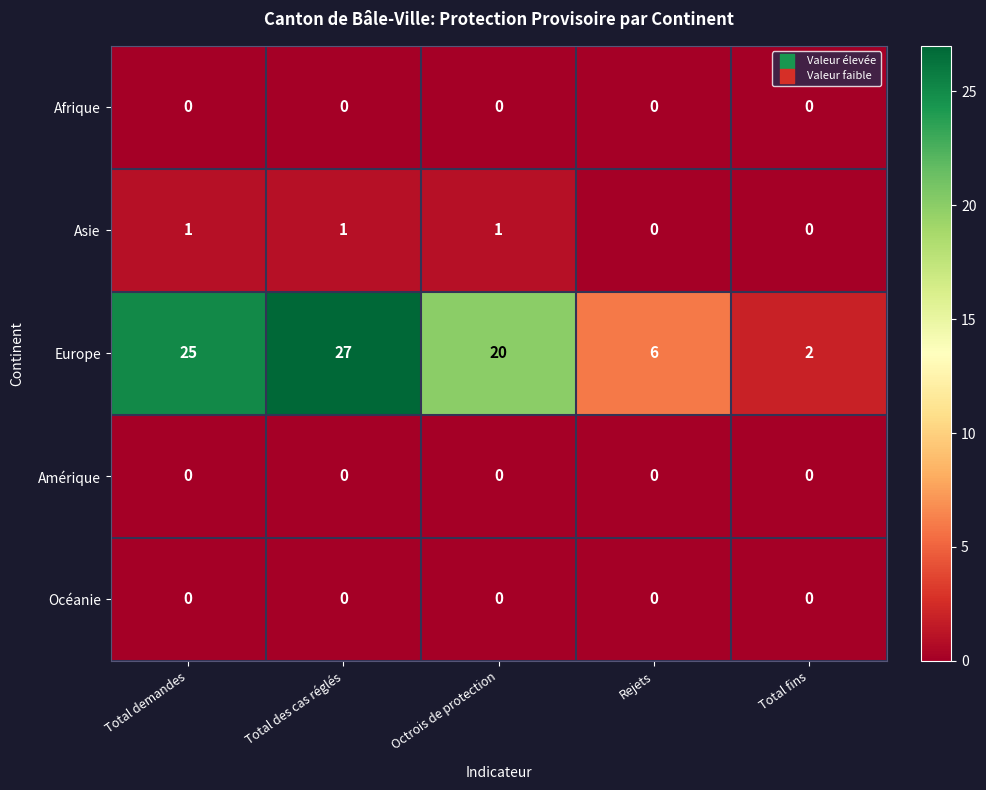

Is it true that Europe equals 41 at Total demandes?

False